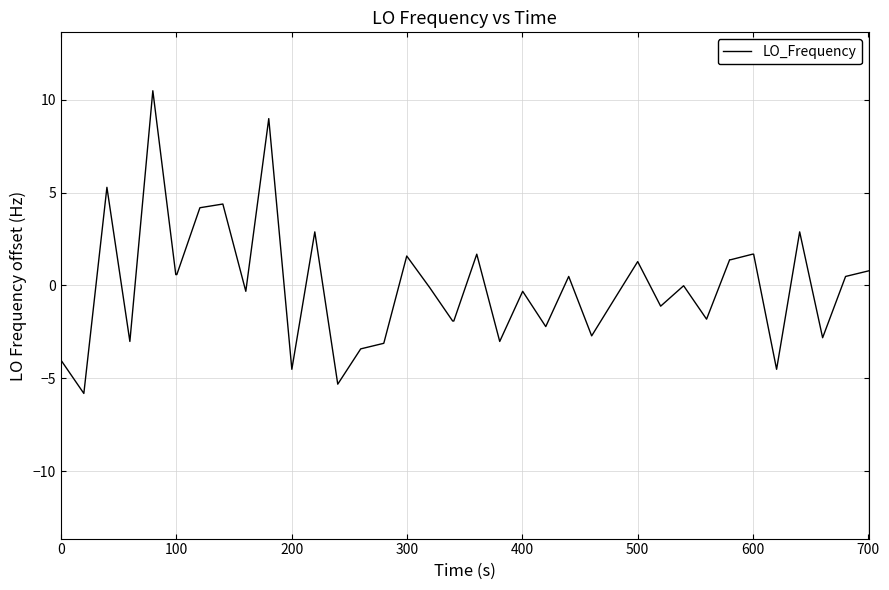

What is the minimum value shown in the chart?

-5.8